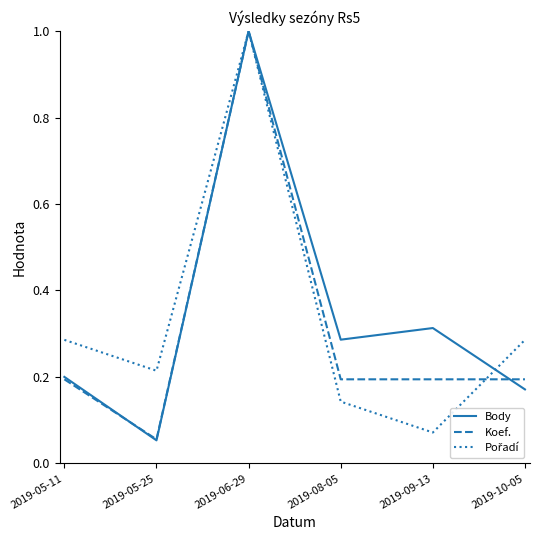

Between 2019-05-25 and 2019-10-05, which series saw the biggest shift?

Koef.